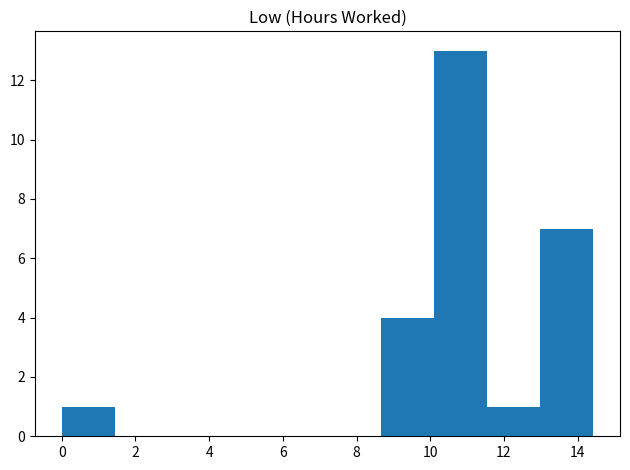

What is the height of the bar covering 13.0 to 14.4 on the x-axis? Neither the bar edges nor the heights are printed on the chart, so give them approximately, as read against the axes.

7